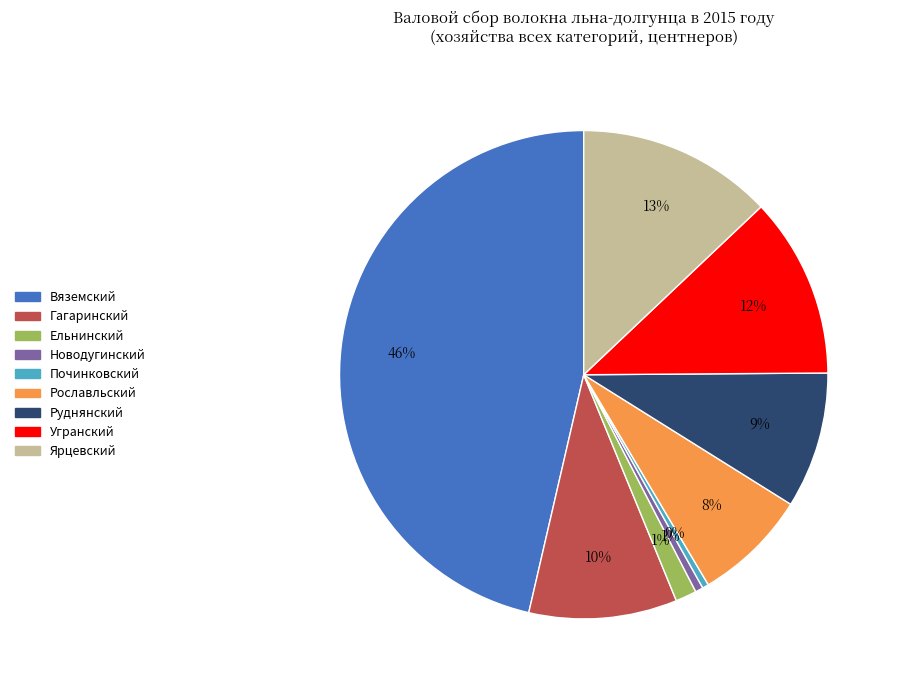

Is Рославльский the majority of the pie?

No